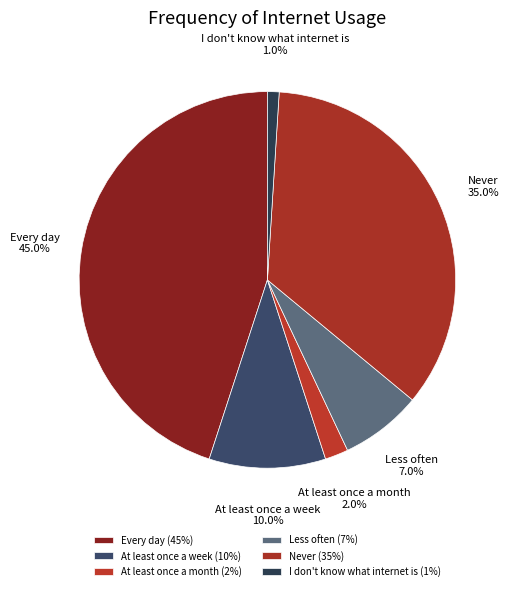

What is the ratio of the value at At least once a month to the value at I don't know what internet is?

2.0